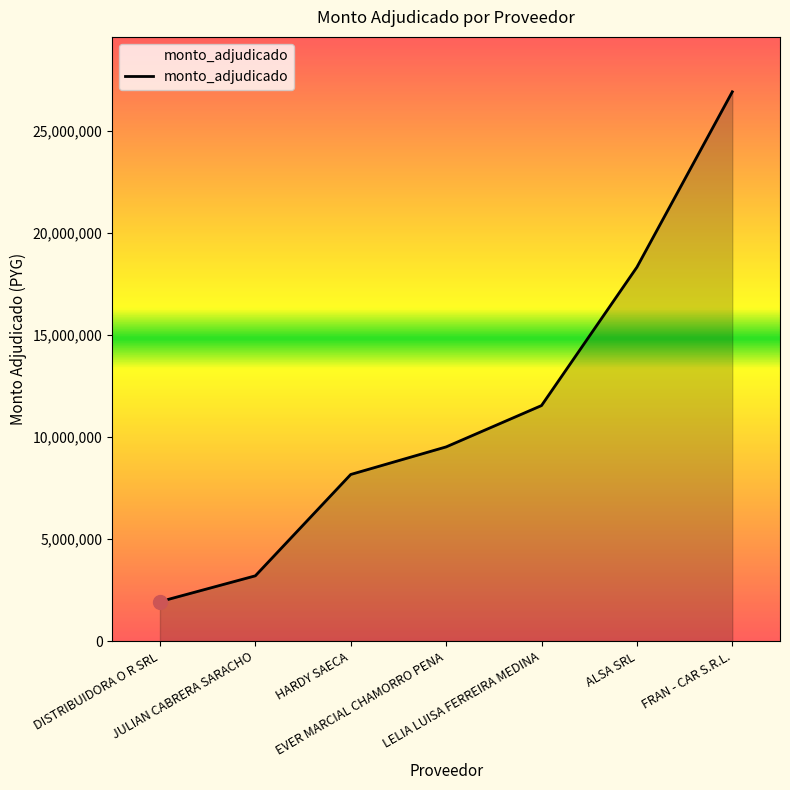

How many series are shown in this chart?

1